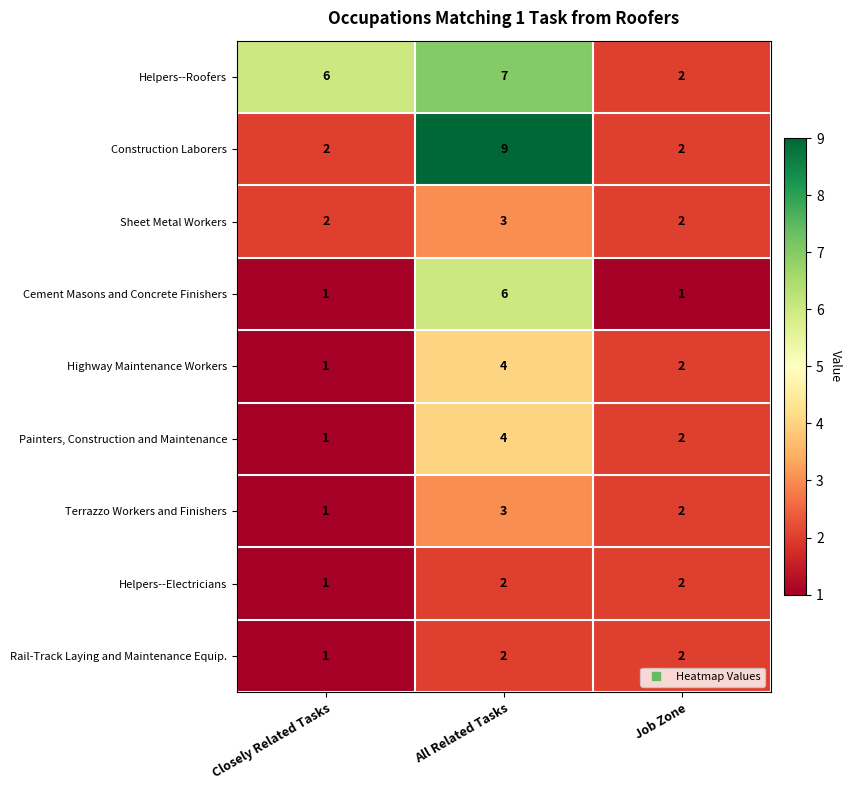

Which series changed the most between Closely Related Tasks and All Related Tasks?

Construction Laborers